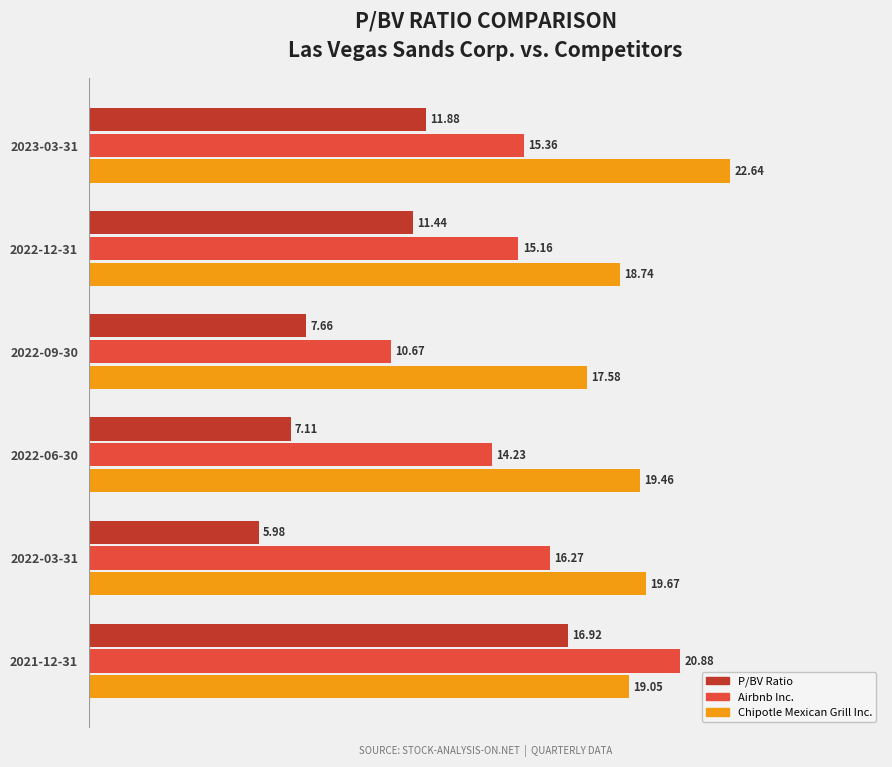

List the series in order of their overall mean, highest first.

Chipotle Mexican Grill Inc., Airbnb Inc., P/BV Ratio